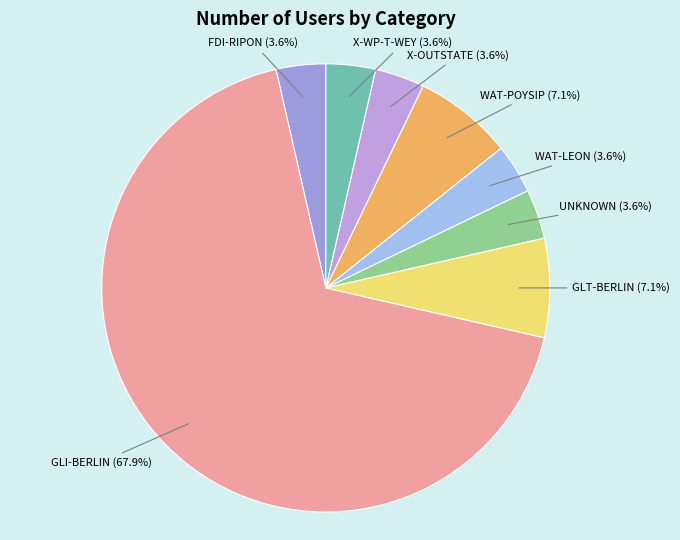

Rank the categories by value from lowest to highest.

FDI-RIPON, UNKNOWN, WAT-LEON, X-OUTSTATE, X-WP-T-WEY, GLT-BERLIN, WAT-POYSIP, GLI-BERLIN